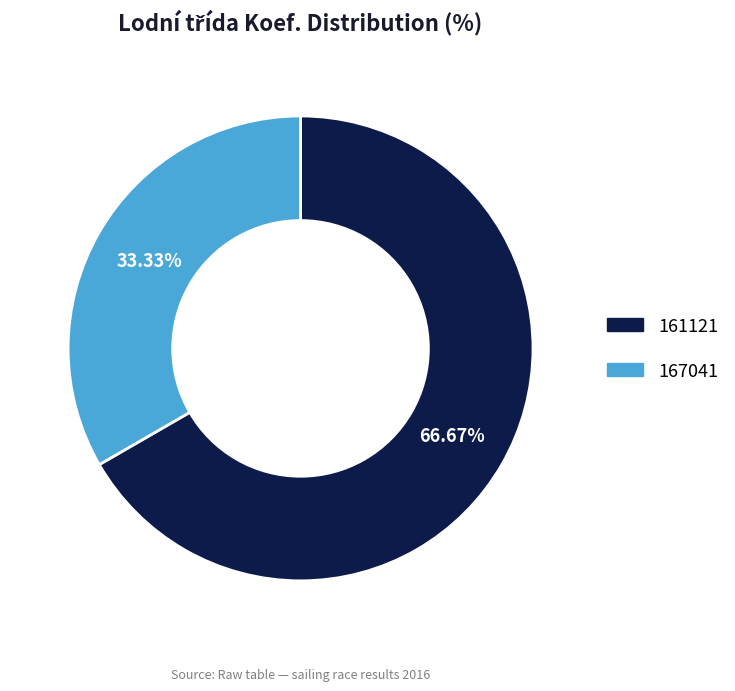

How many segments does this pie chart have?

2